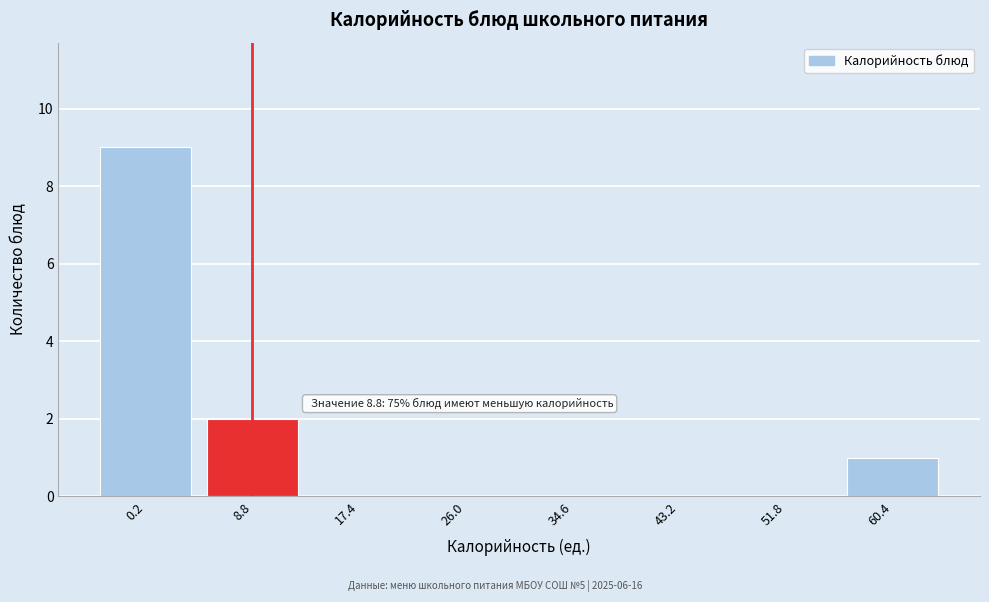

Reading left to right, extract all data points from this chart.

0.2=9	8.8=2	17.4=0	26.0=0	34.6=0	43.2=0	51.8=0	60.4=1